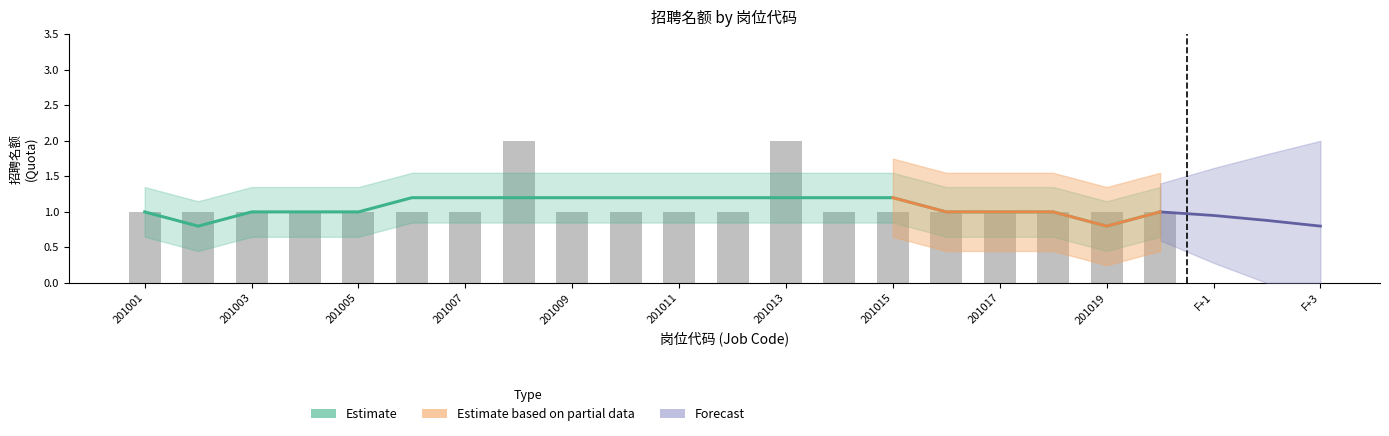

At which category is the sum across all series the highest?

201008